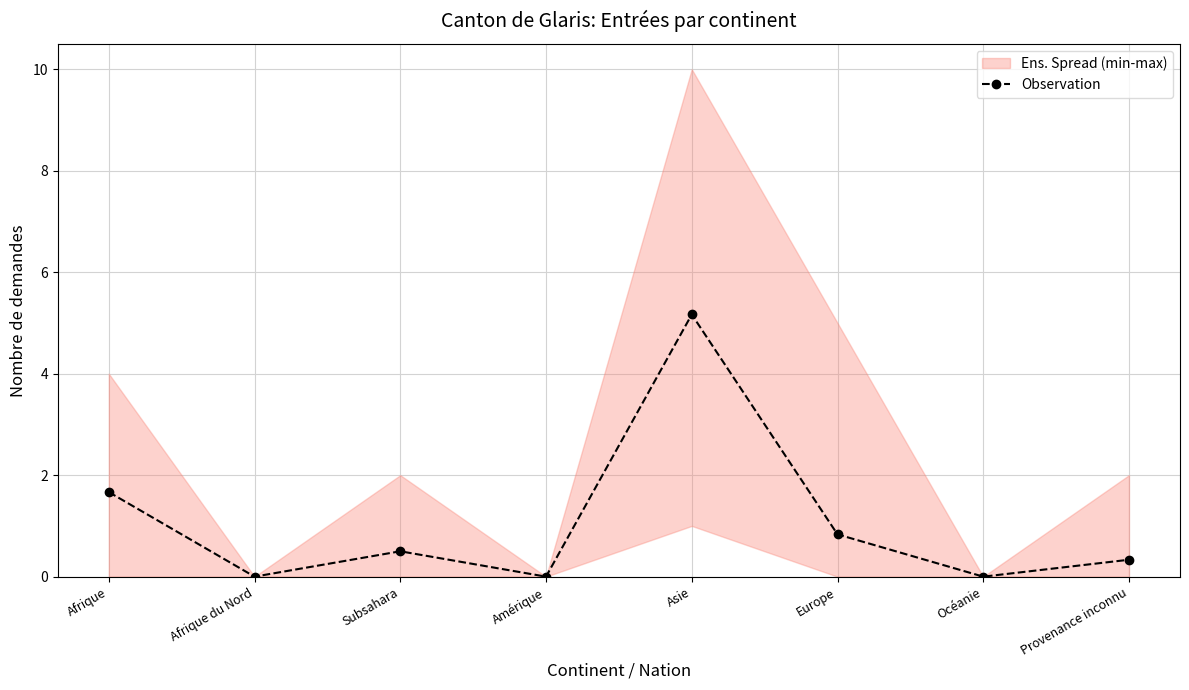

Which category has the highest value across all series?

Asie